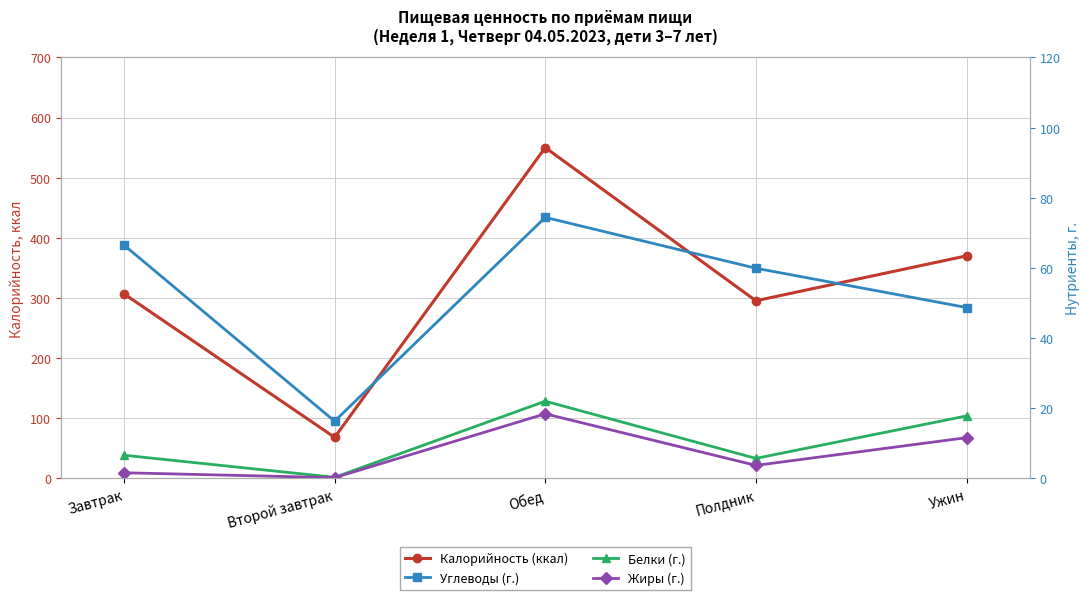

True or false: Углеводы (г.) and Калорийность (ккал) cross at least once.

False